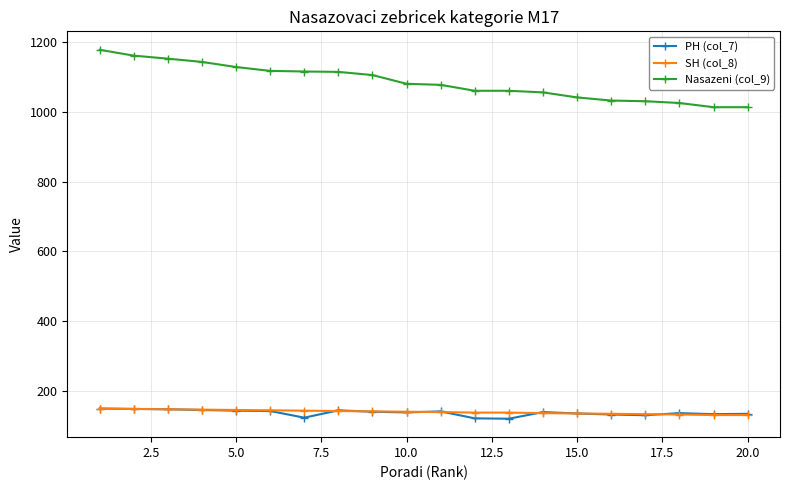

Is this an area chart (filled region under the line)?

No